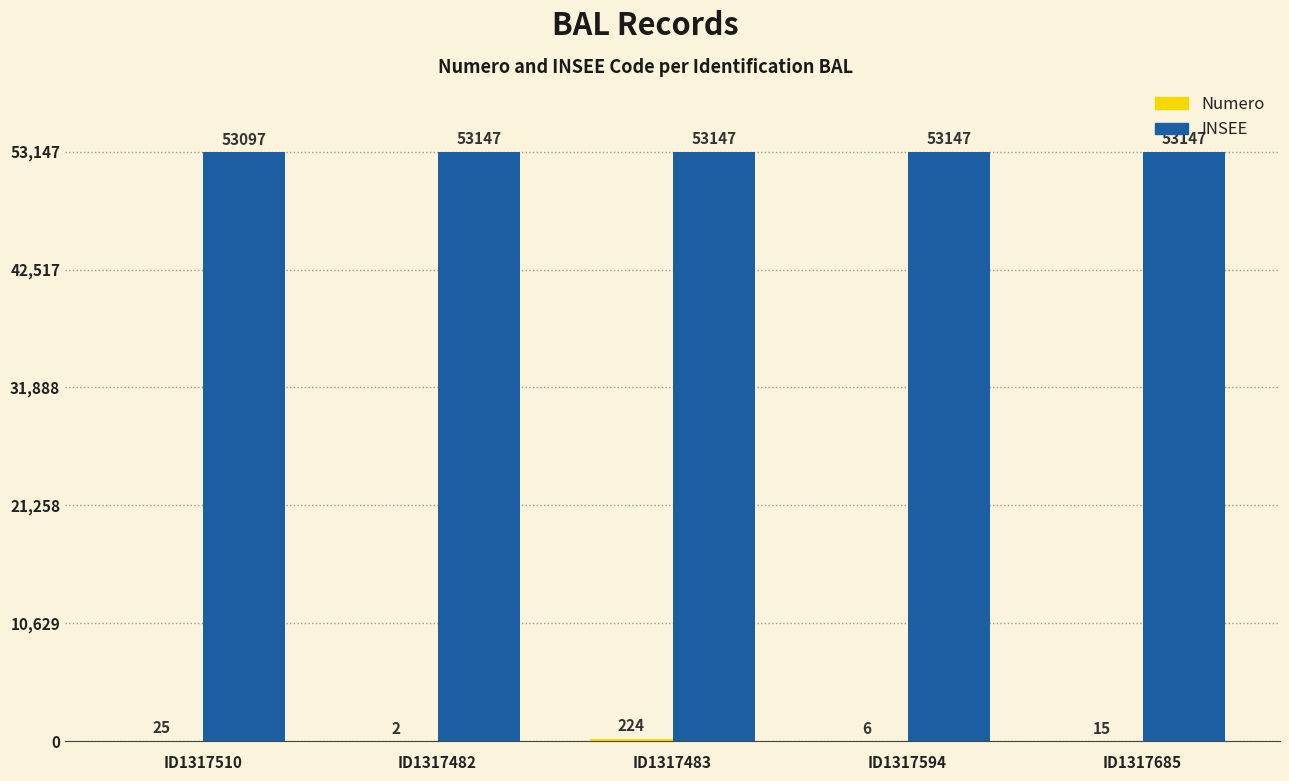

What is the total value across all series at ID1317685?

53162